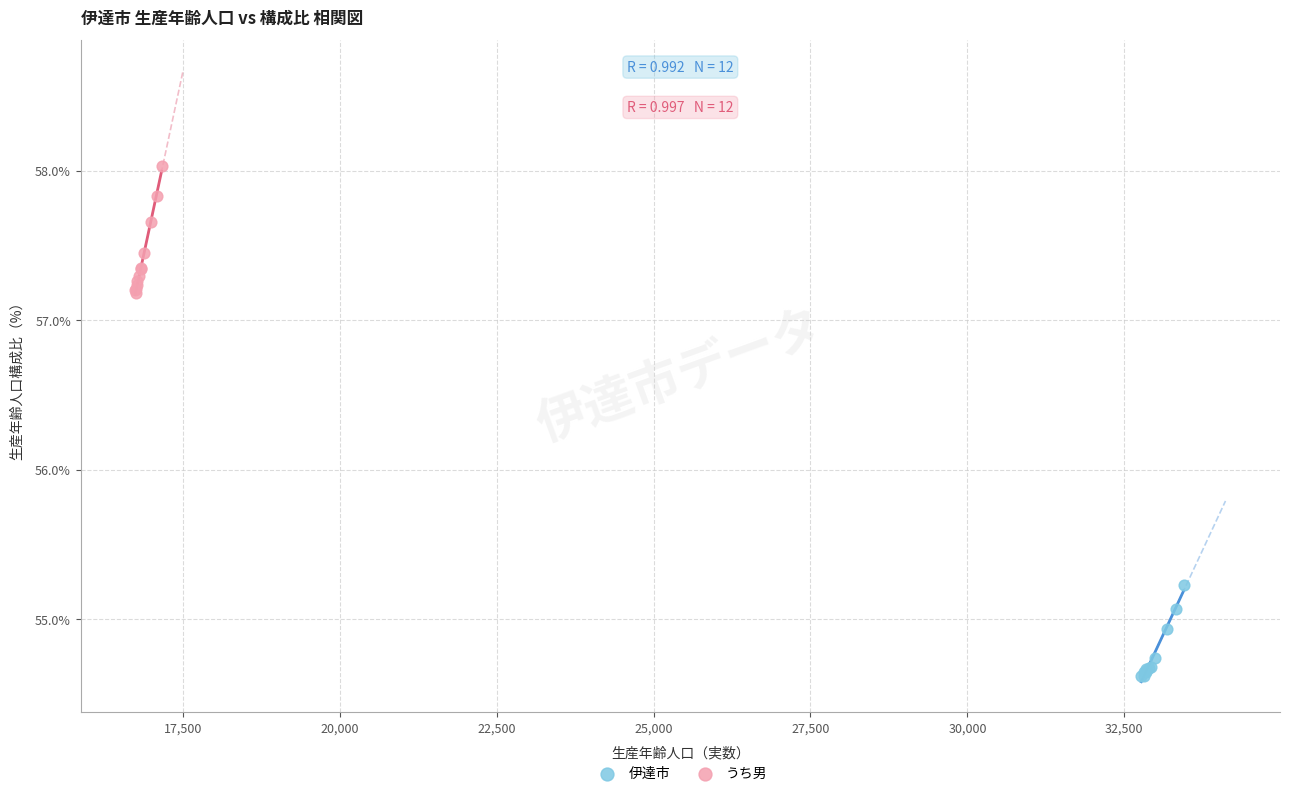

Which series contains the highest Y value?

うち男